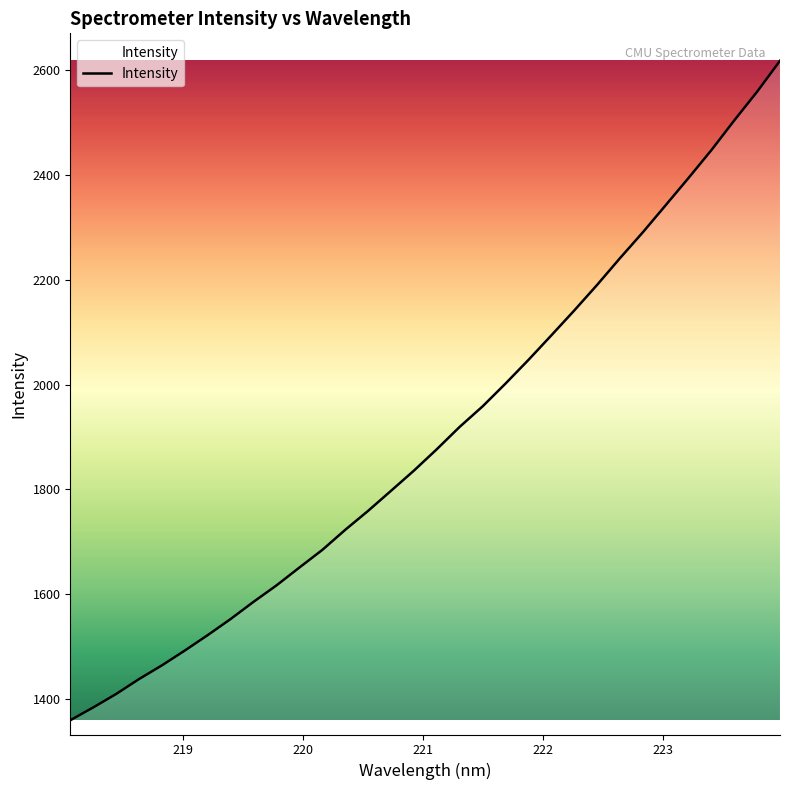

What is the smallest value displayed?

1359.8